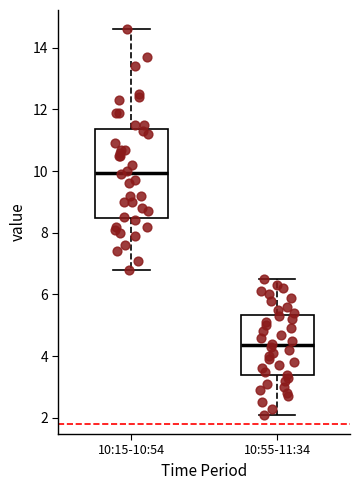

Reading left to right, transcribe this box plot: for each box, give where its median line is, the range the box spans, and where its two whiskers end, as read against the y-axis. The values are not printed on the chart, so give them approximately, as read against the axis.

10:15-10:54: median 10.0, box 8.4 to 11.4, whiskers 6.8 to 14.6
10:55-11:34: median 4.4, box 3.4 to 5.4, whiskers 2.2 to 6.6